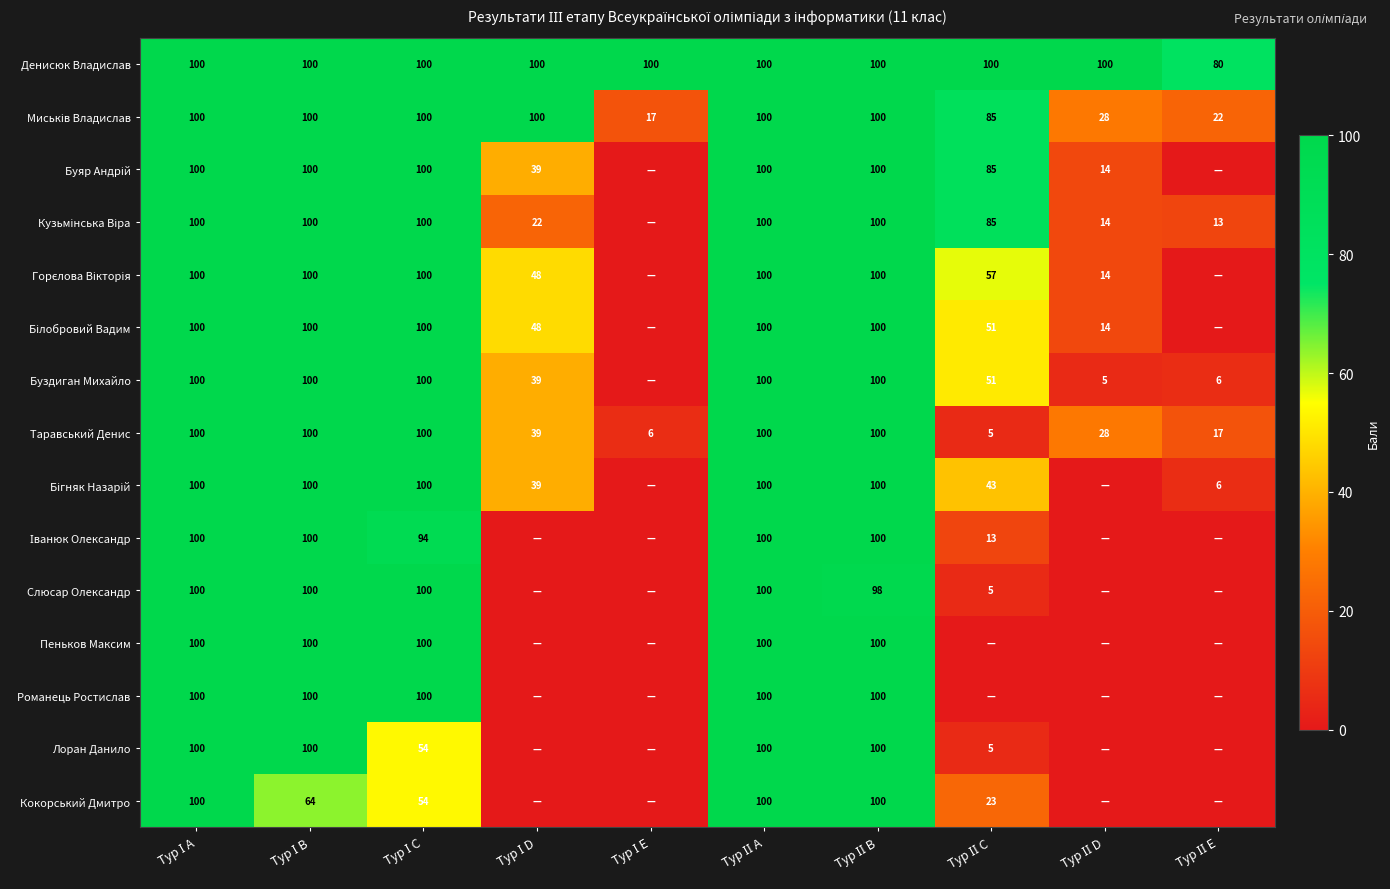

How many distinct data groups are displayed?

15